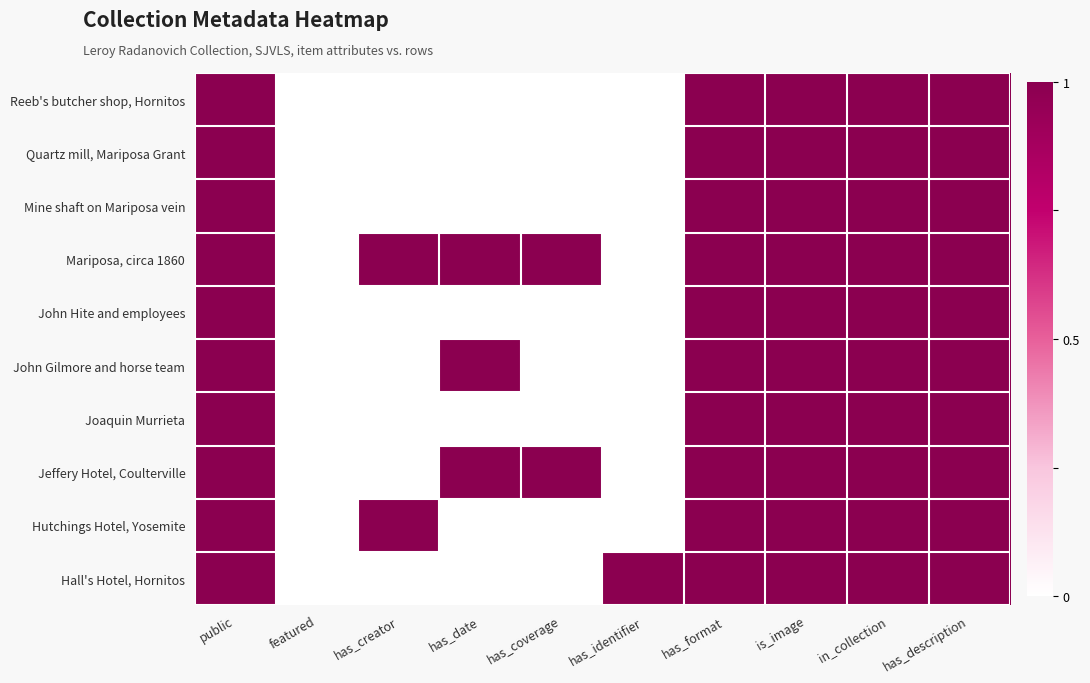

Reading left to right, transcribe all the data shown in this chart.

Reeb's butcher shop, Hornitos: public=1	featured=0	has_creator=0	has_date=0	has_coverage=0	has_identifier=0	has_format=1	is_image=1	in_collection=1	has_description=1
Quartz mill, Mariposa Grant: public=1	featured=0	has_creator=0	has_date=0	has_coverage=0	has_identifier=0	has_format=1	is_image=1	in_collection=1	has_description=1
Mine shaft on Mariposa vein: public=1	featured=0	has_creator=0	has_date=0	has_coverage=0	has_identifier=0	has_format=1	is_image=1	in_collection=1	has_description=1
Mariposa, circa 1860: public=1	featured=0	has_creator=1	has_date=1	has_coverage=1	has_identifier=0	has_format=1	is_image=1	in_collection=1	has_description=1
John Hite and employees: public=1	featured=0	has_creator=0	has_date=0	has_coverage=0	has_identifier=0	has_format=1	is_image=1	in_collection=1	has_description=1
John Gilmore and horse team: public=1	featured=0	has_creator=0	has_date=1	has_coverage=0	has_identifier=0	has_format=1	is_image=1	in_collection=1	has_description=1
Joaquin Murrieta: public=1	featured=0	has_creator=0	has_date=0	has_coverage=0	has_identifier=0	has_format=1	is_image=1	in_collection=1	has_description=1
Jeffery Hotel, Coulterville: public=1	featured=0	has_creator=0	has_date=1	has_coverage=1	has_identifier=0	has_format=1	is_image=1	in_collection=1	has_description=1
Hutchings Hotel, Yosemite: public=1	featured=0	has_creator=1	has_date=0	has_coverage=0	has_identifier=0	has_format=1	is_image=1	in_collection=1	has_description=1
Hall's Hotel, Hornitos: public=1	featured=0	has_creator=0	has_date=0	has_coverage=0	has_identifier=1	has_format=1	is_image=1	in_collection=1	has_description=1